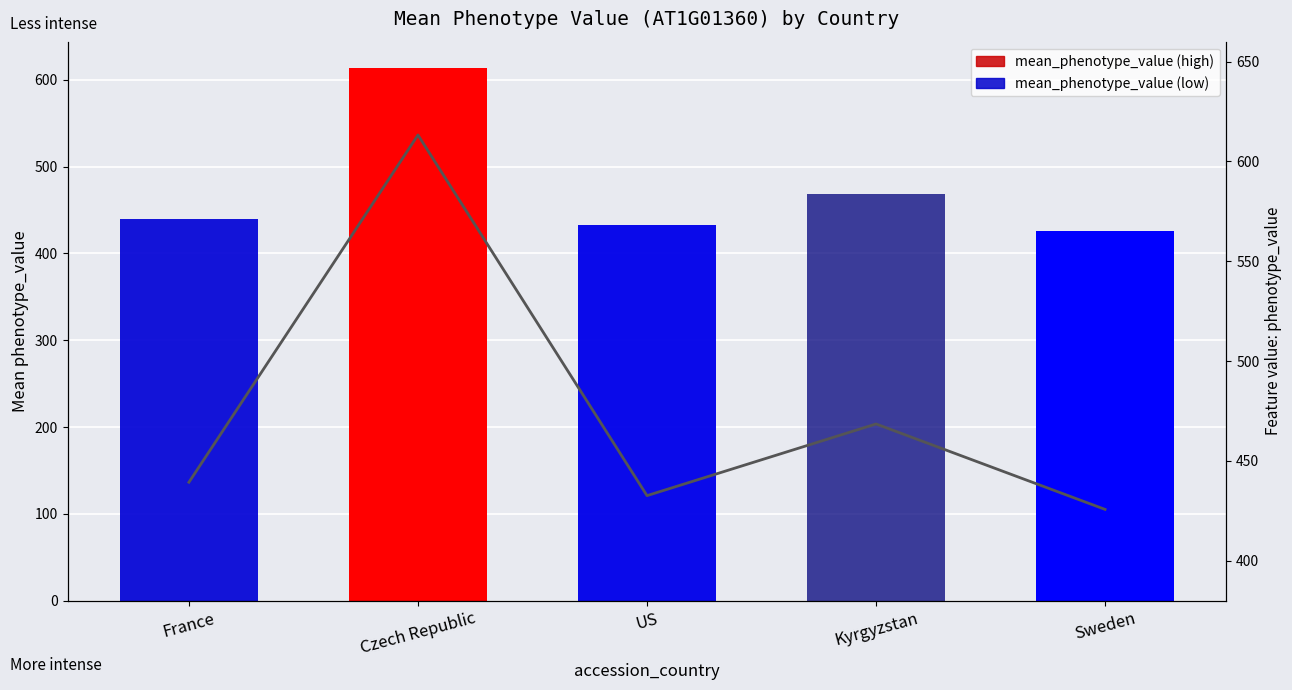

List the series in order of their peak value, highest first.

mean_phenotype_value, feature value line